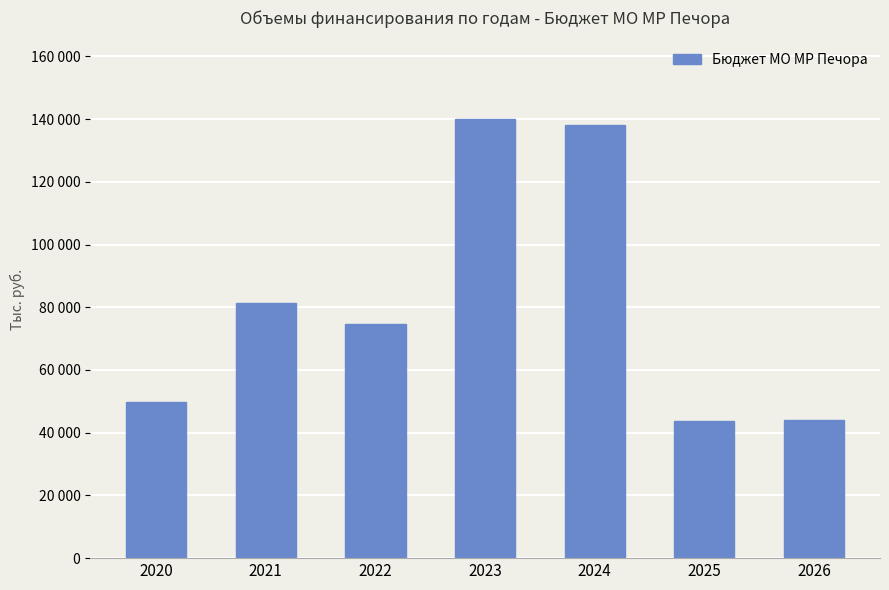

Is it true that the value at 2020 is 49824.2?

True